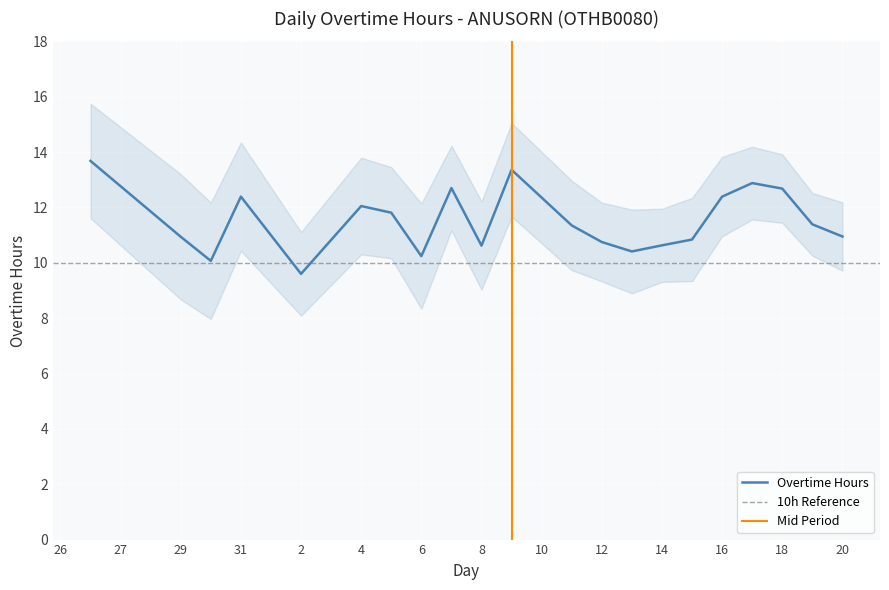

At which category does the chart reach its peak across all series?

26